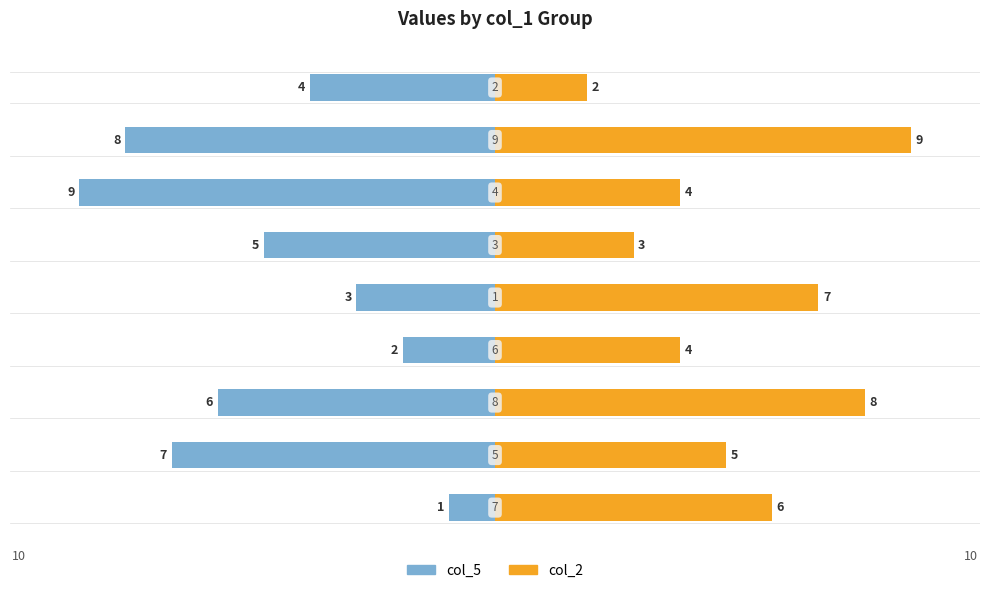

The col_2 series shows 6 at 0. True or false?

True